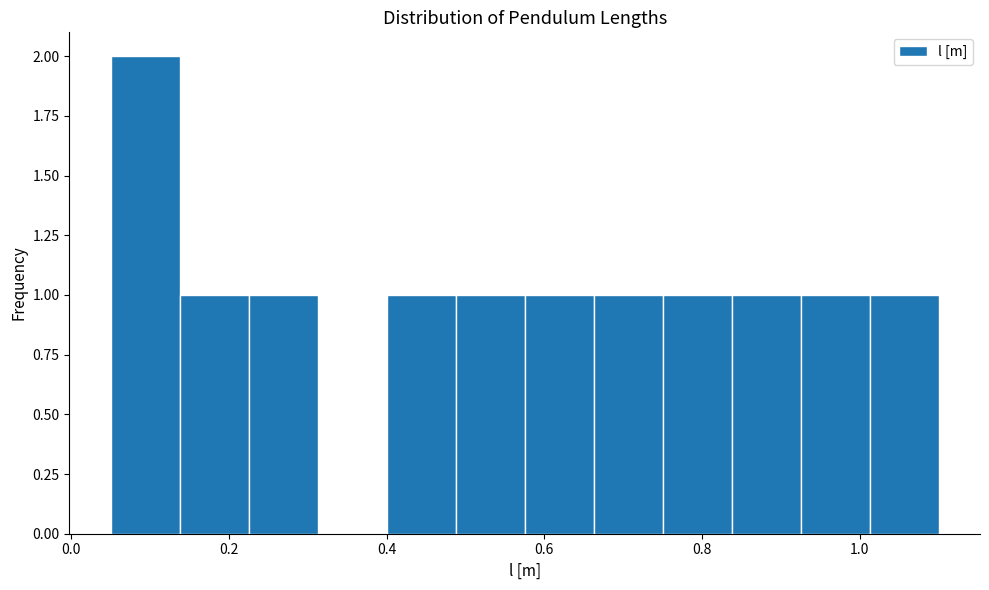

Which range on the x-axis has the tallest bar?

0.06 to 0.14